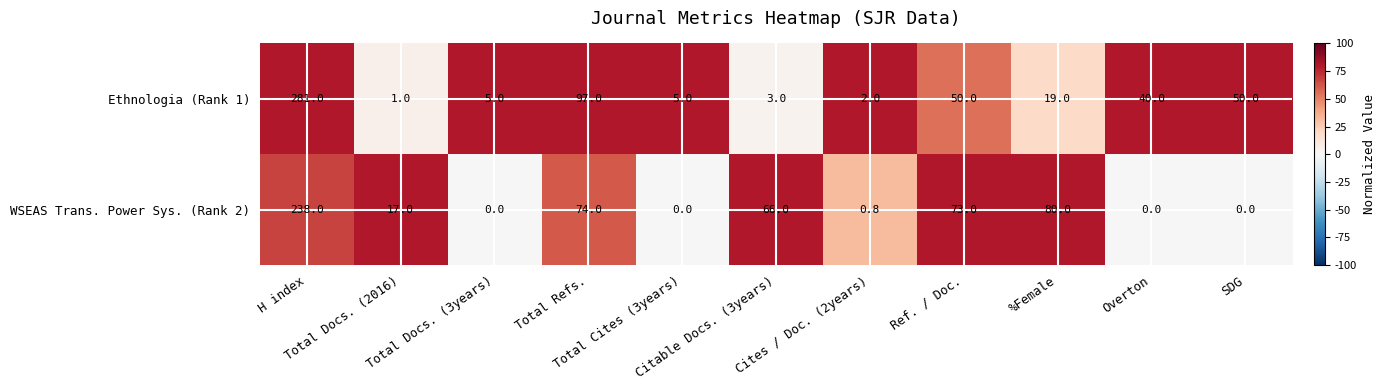

What is the maximum value shown in the chart?

281.0